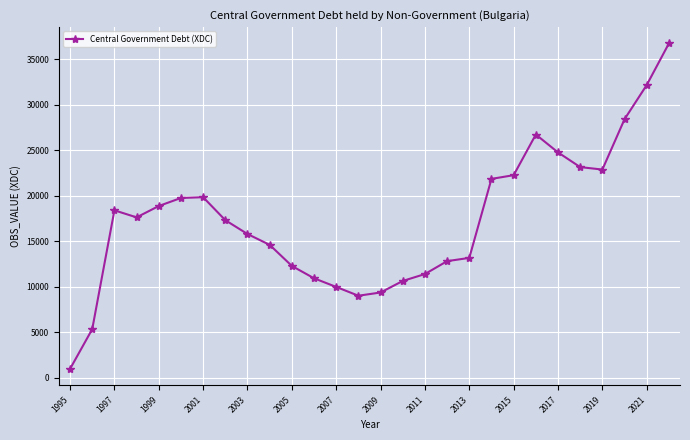

How many lines are shown in the chart?

1